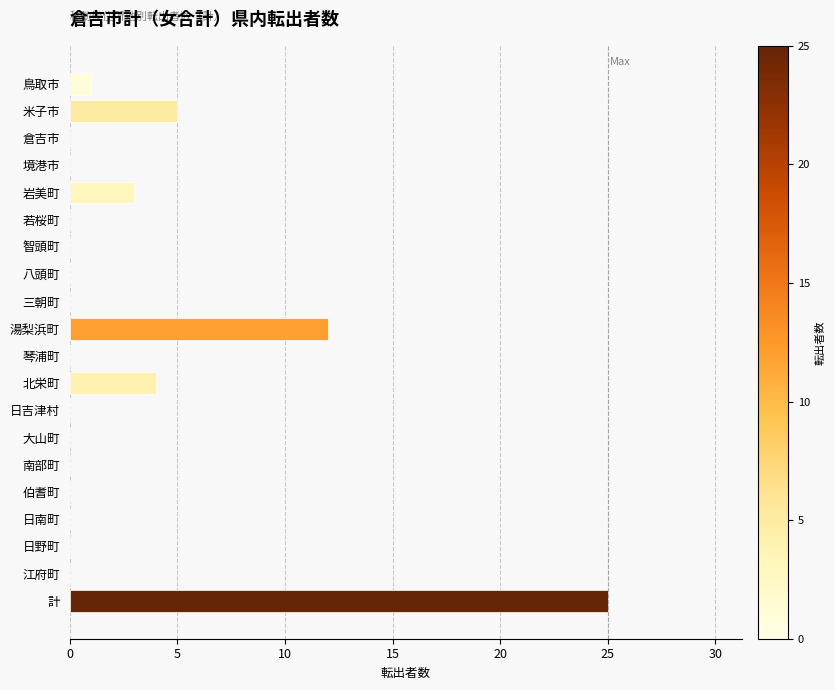

The chart shows a value of 12 at 境港市. True or false?

False